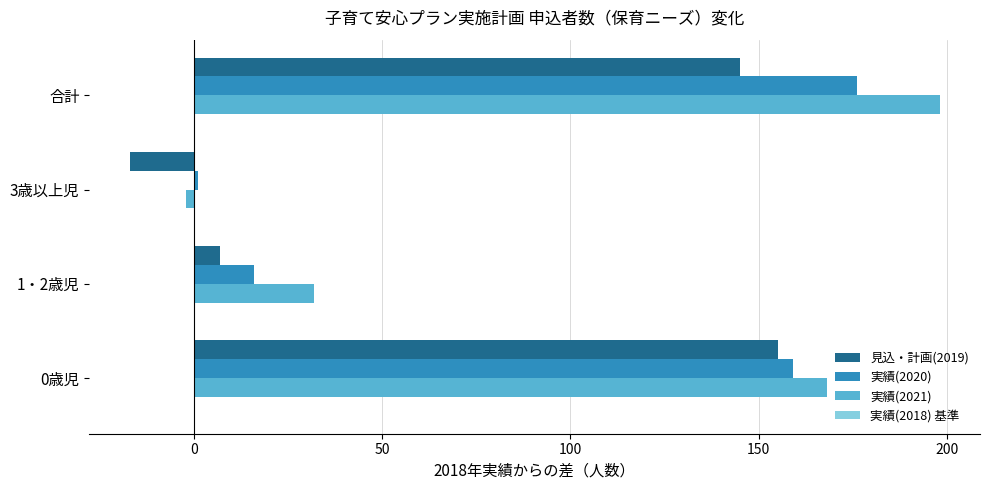

What is the difference between the second highest and minimum values in the 見込・計画(2019) series?

162